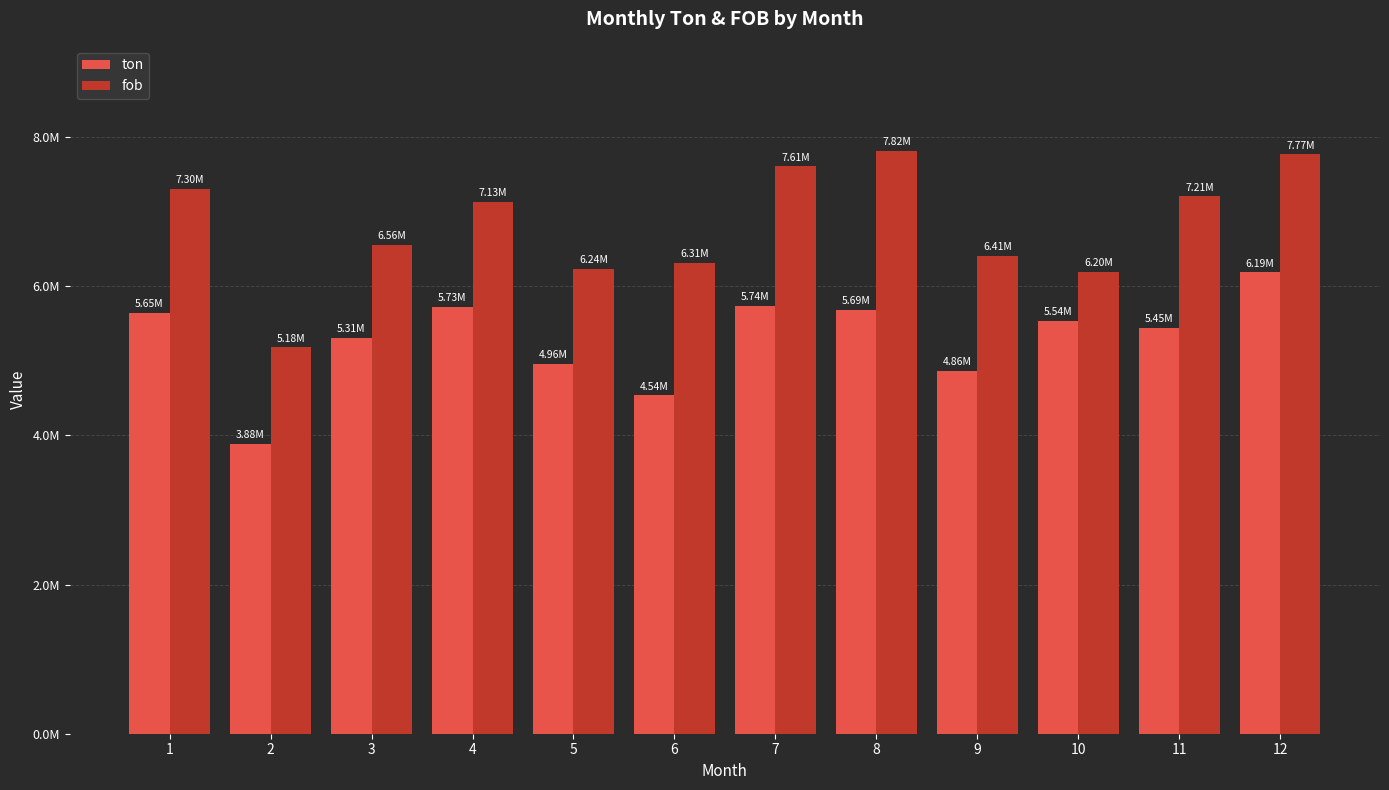

Are the bars grouped side by side (vs. stacked)?

Yes